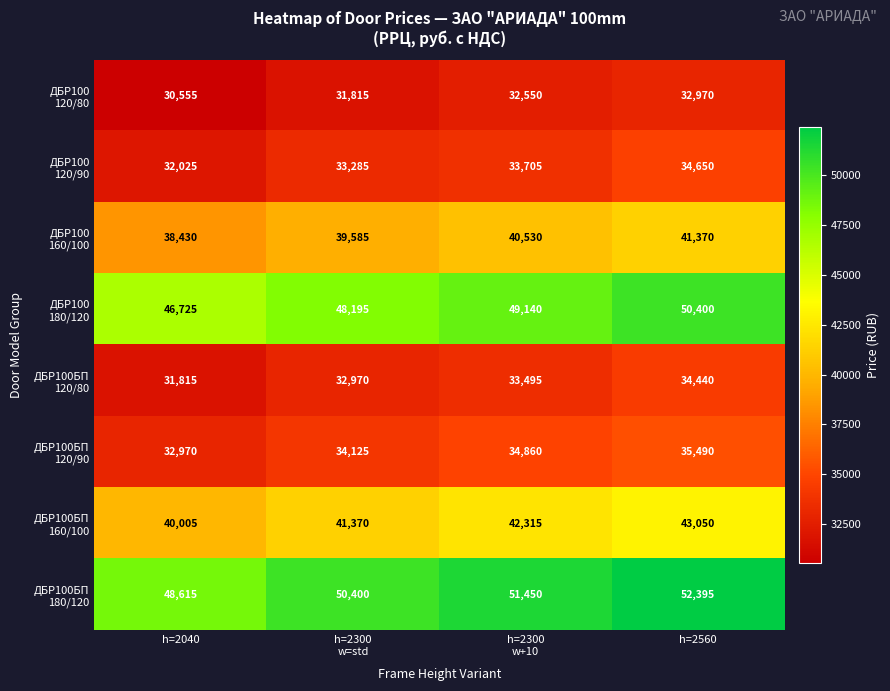

What is the spread (max minus min) of values at h=2300
w=std?

18585